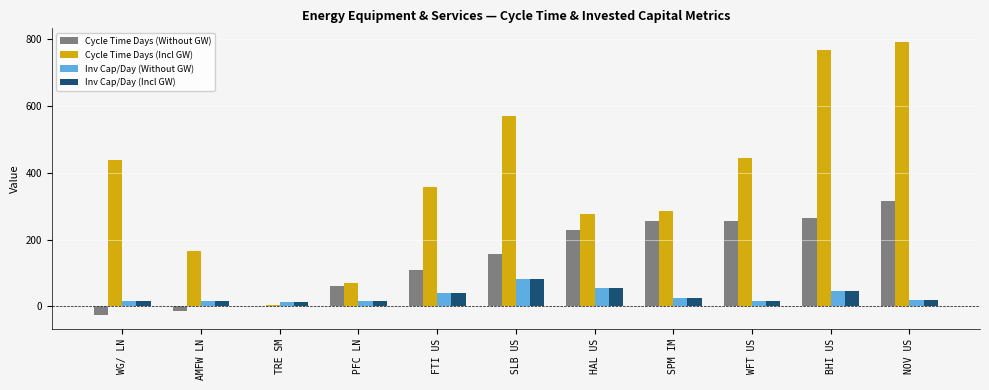

Which label corresponds to the largest value in the chart?

NOV US